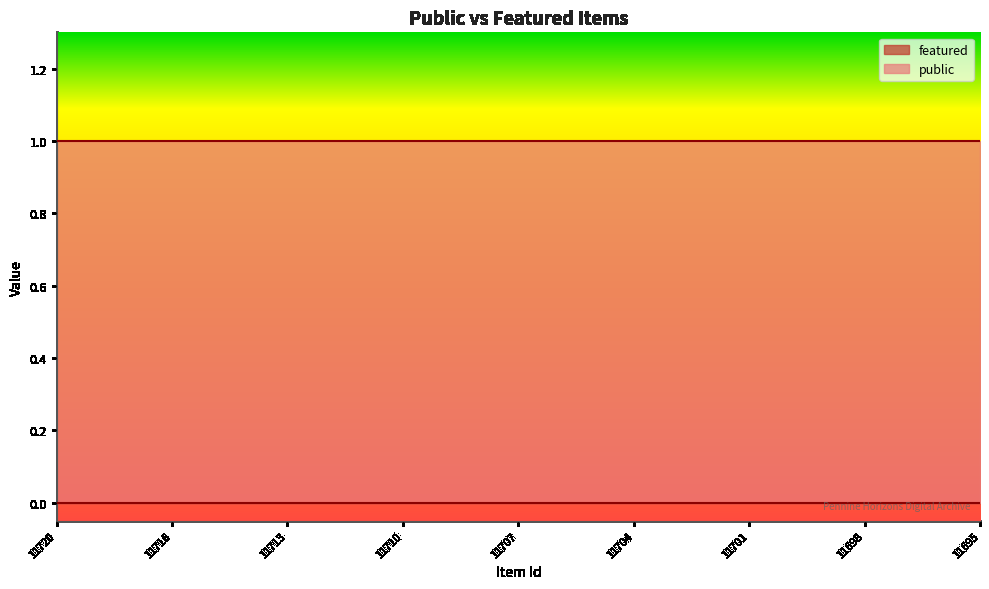

Which series changed the most between 11709 and 11698?

public